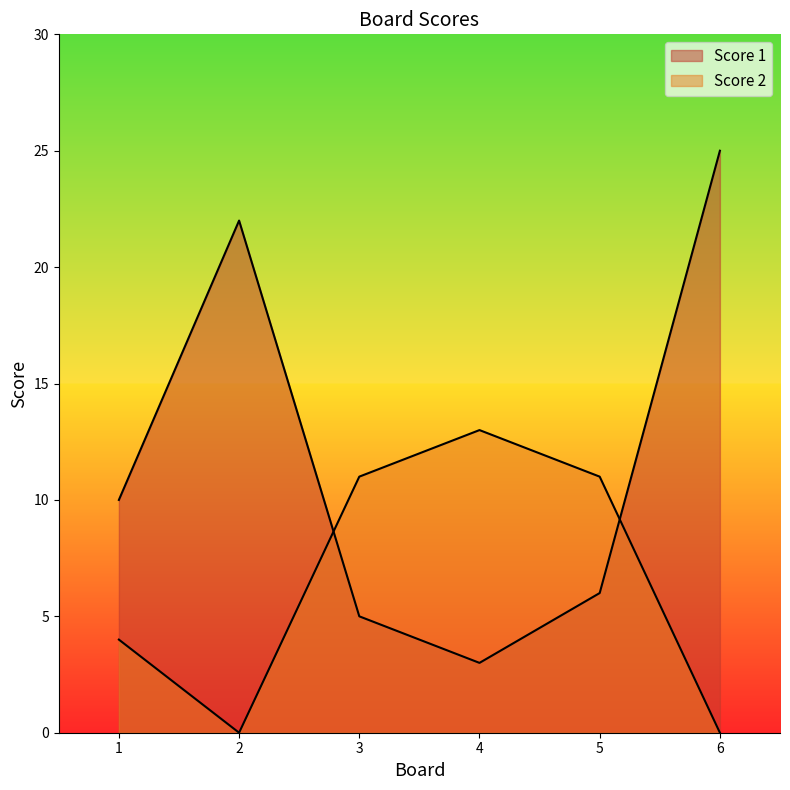

What is the sum of the Score 2 values at 5 and 6?

11